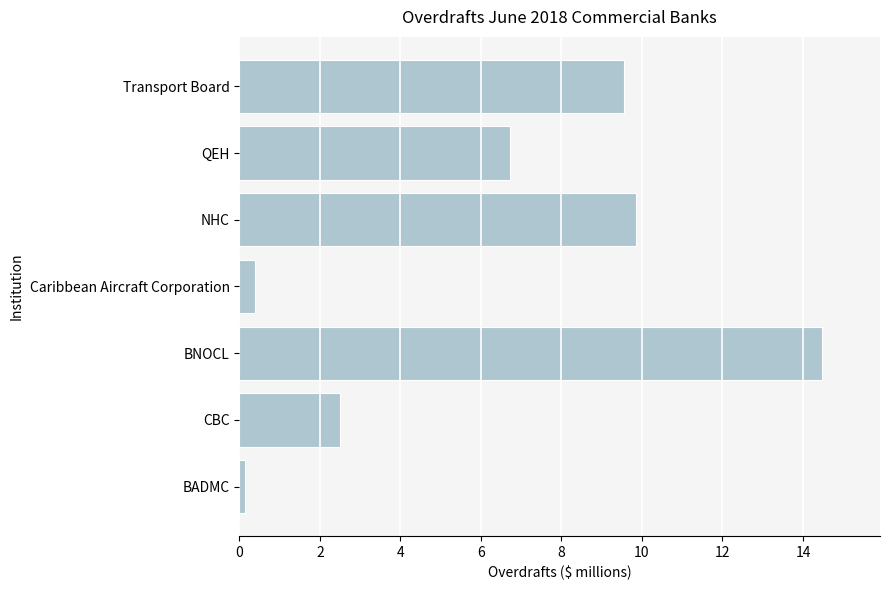

Rank the categories by value from highest to lowest.

BNOCL, NHC, Transport Board, QEH, CBC, Caribbean Aircraft Corporation, BADMC